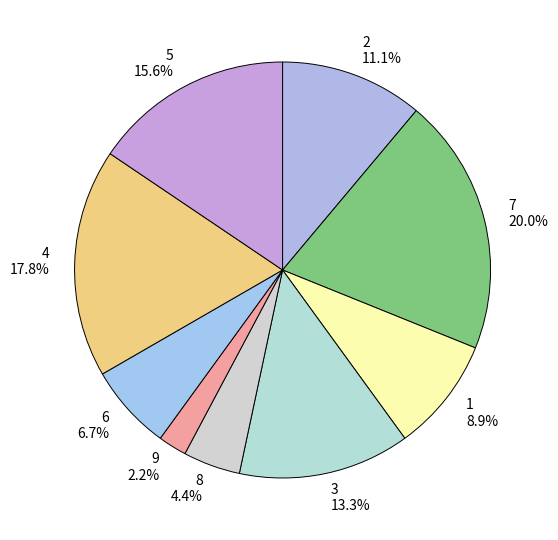

To the nearest percent, what percentage of the pie is 6?

7%